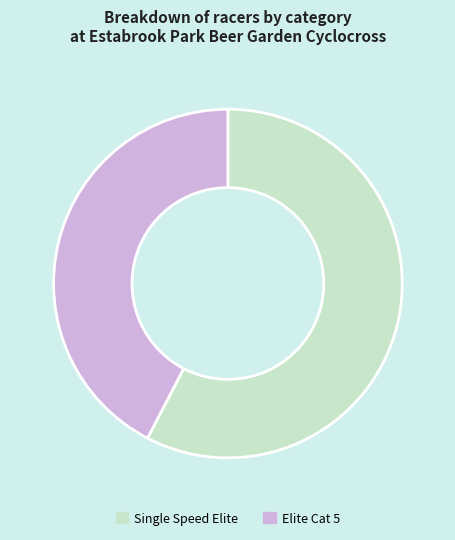

Combined, do Elite Cat 5 and Single Speed Elite account for over 50%?

Yes